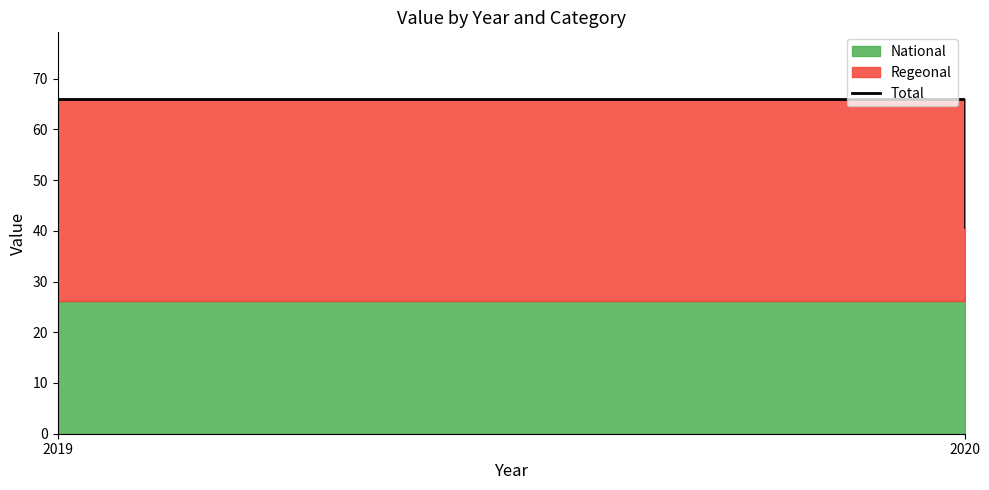

What is the ratio of the value at 2019 to the value at 2020?

1.6